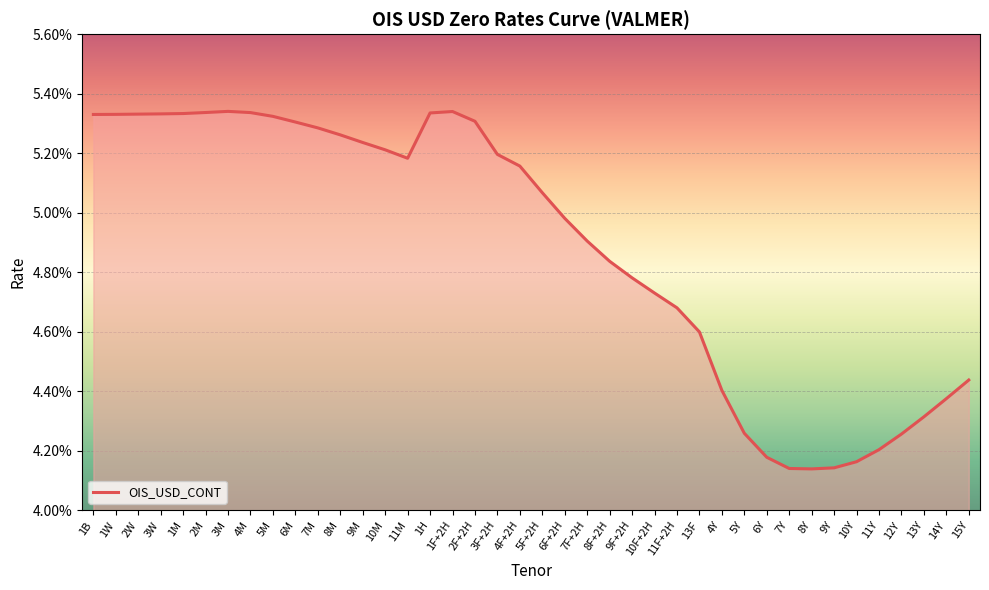

Does the chart have visible grid lines?

Yes